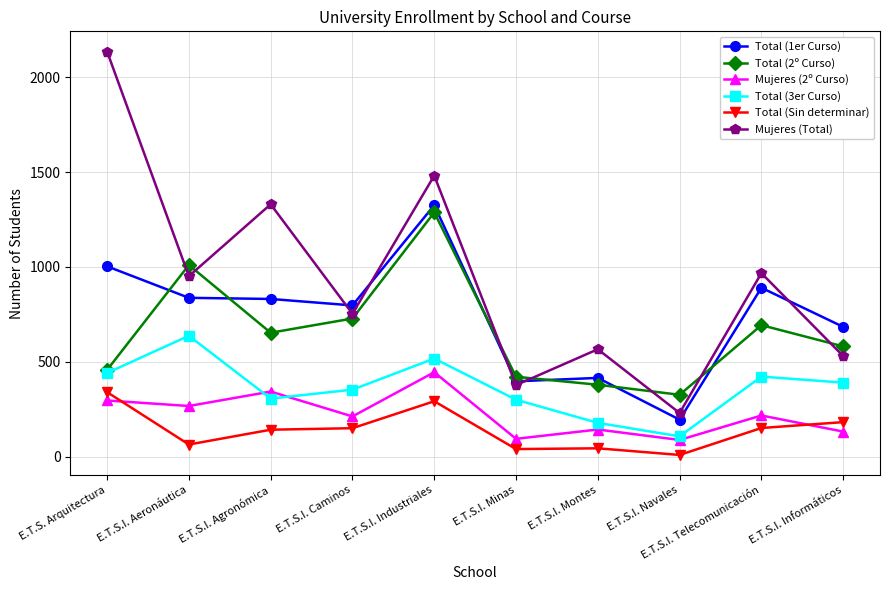

What is the average value of the Total (1er Curso) series?

737